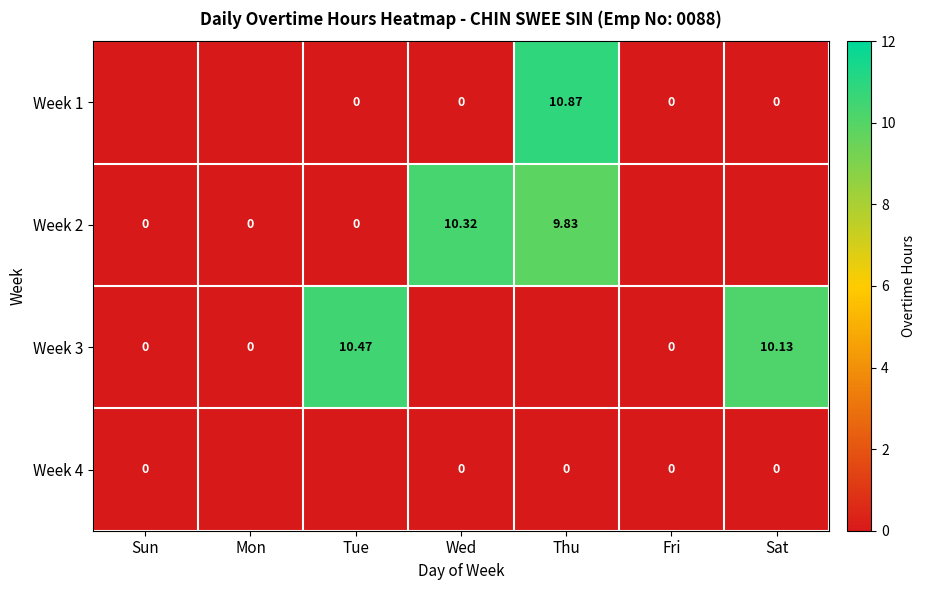

At which label does Week 4 reach its minimum?

Mon